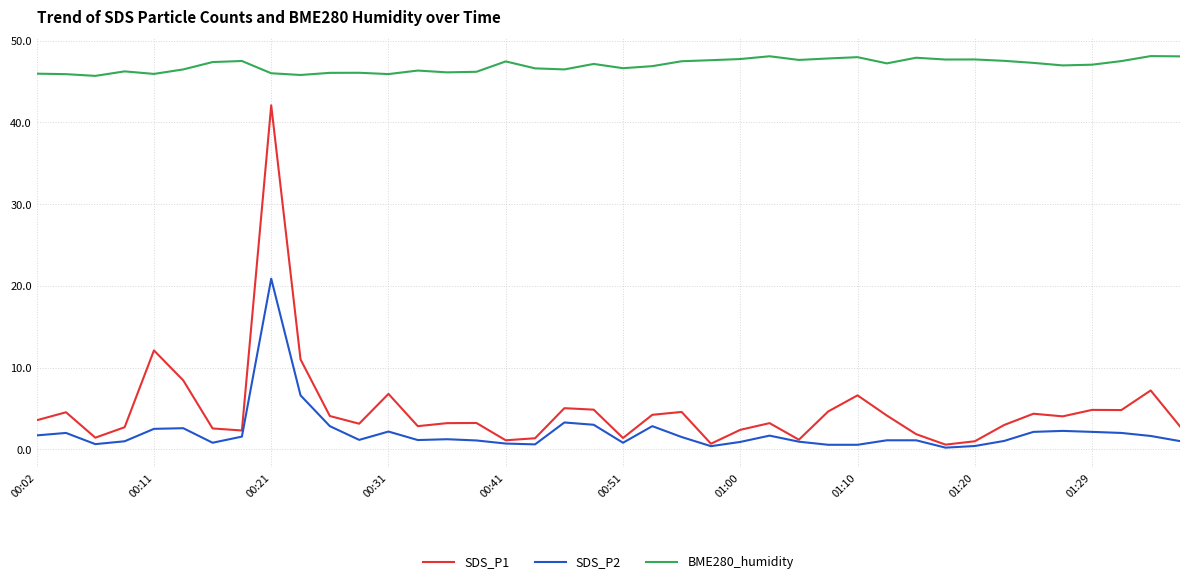

Which series has the largest range (max minus min)?

SDS_P1